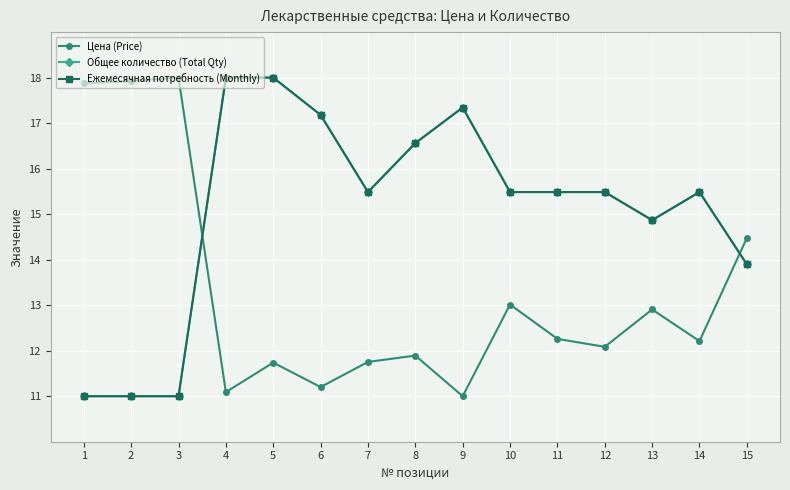

At which category does Ежемесячная потребность (Monthly) reach its first local peak?

9